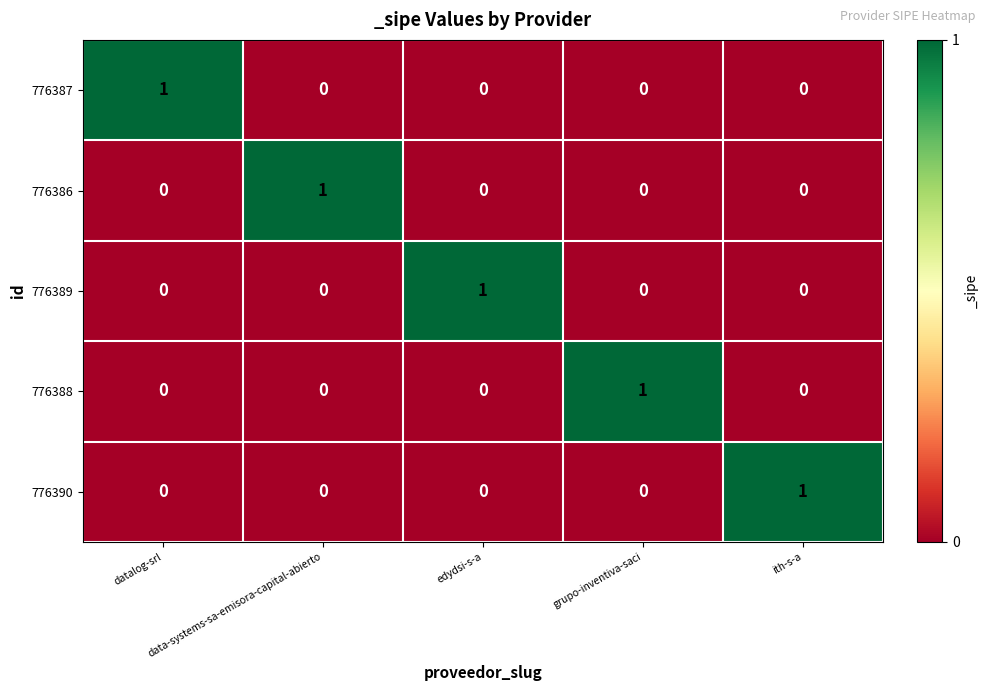

At how many categories does at least one series exceed 0?

5